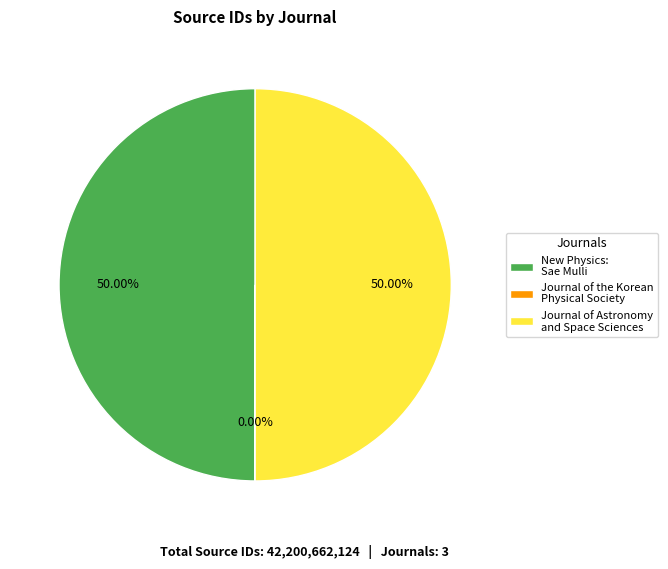

To the nearest percent, what is the average slice percentage?

33%